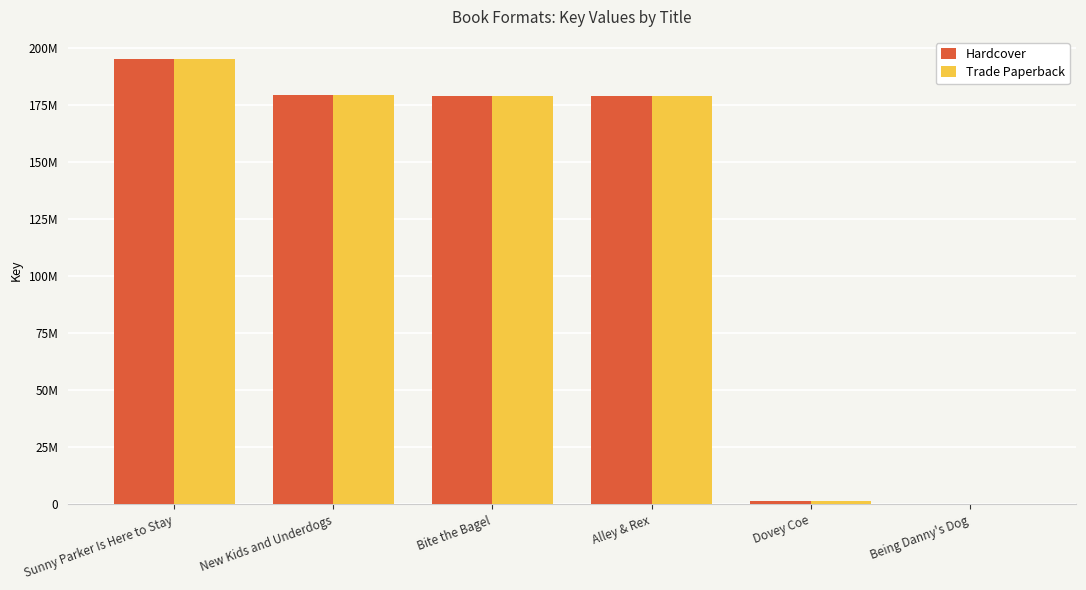

What is the minimum value shown in the chart?

7300